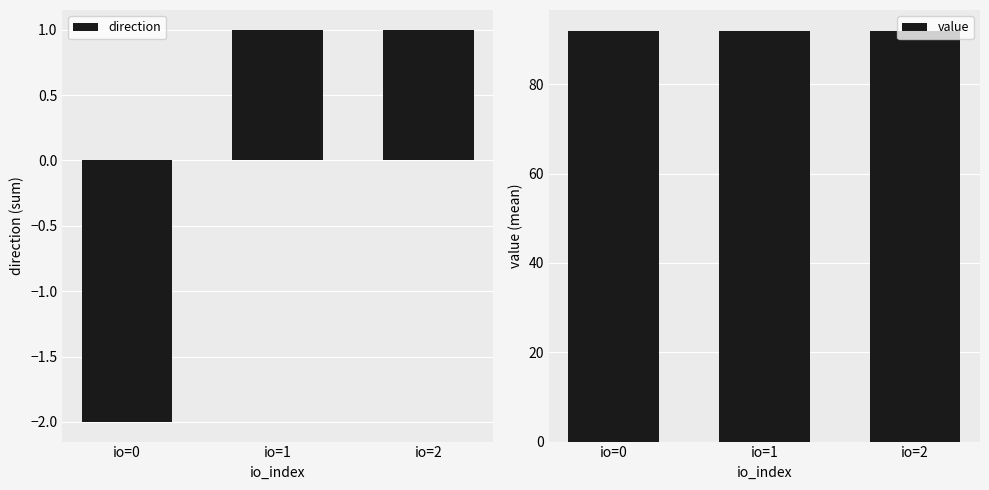

At which category does the chart reach its peak across all series?

io=0